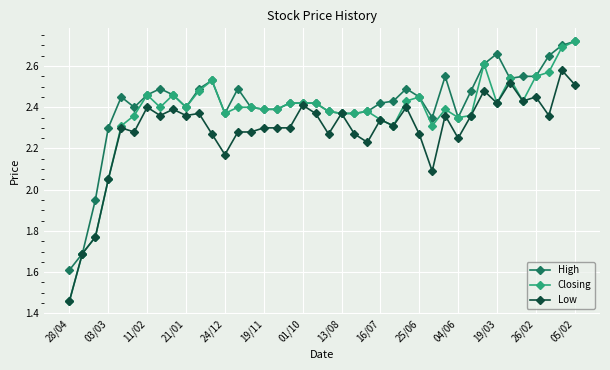

What is the lowest value of the High series?

1.6